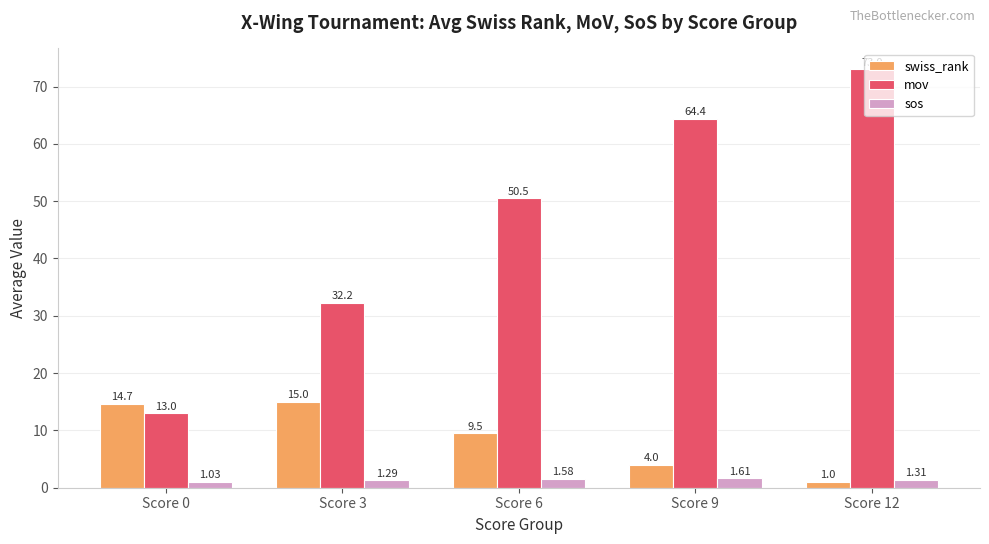

Is it true that swiss_rank equals 5.1 at Score 3?

False